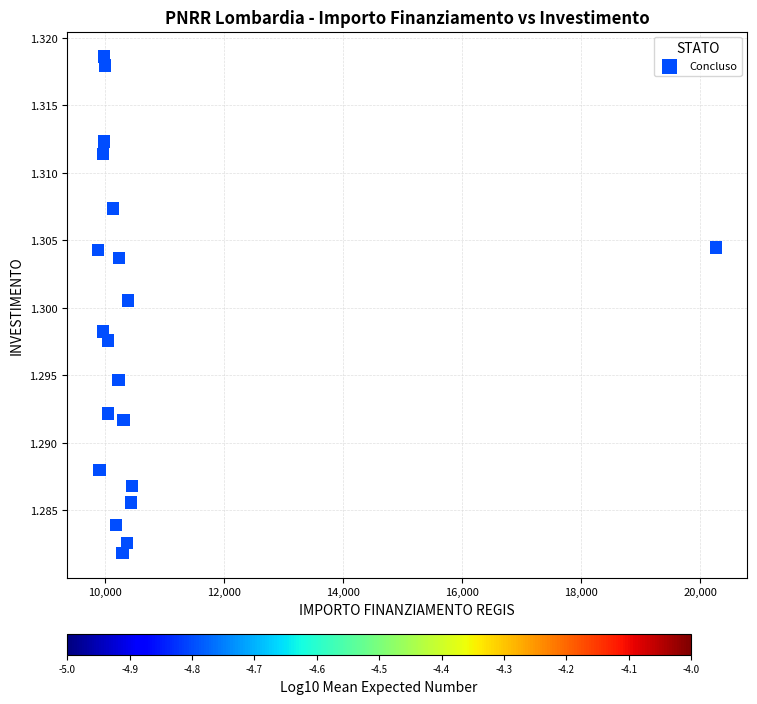

What is the range of X values (max minus min)?

10384.4